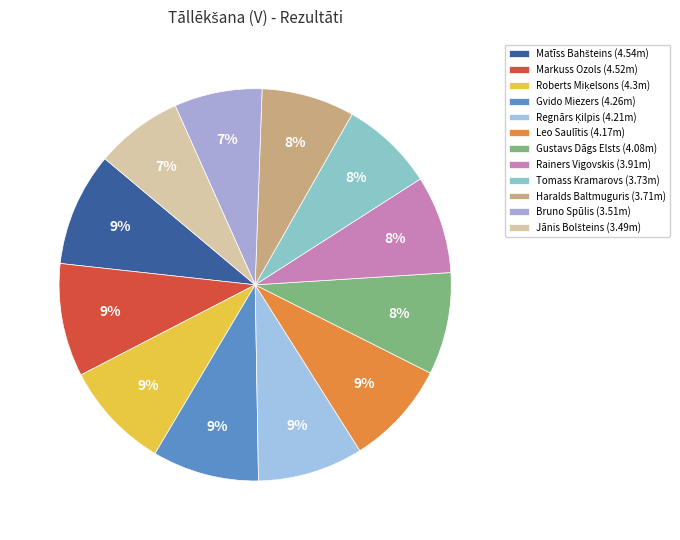

What is the largest slice in the pie chart?

Matīss Bahšteins